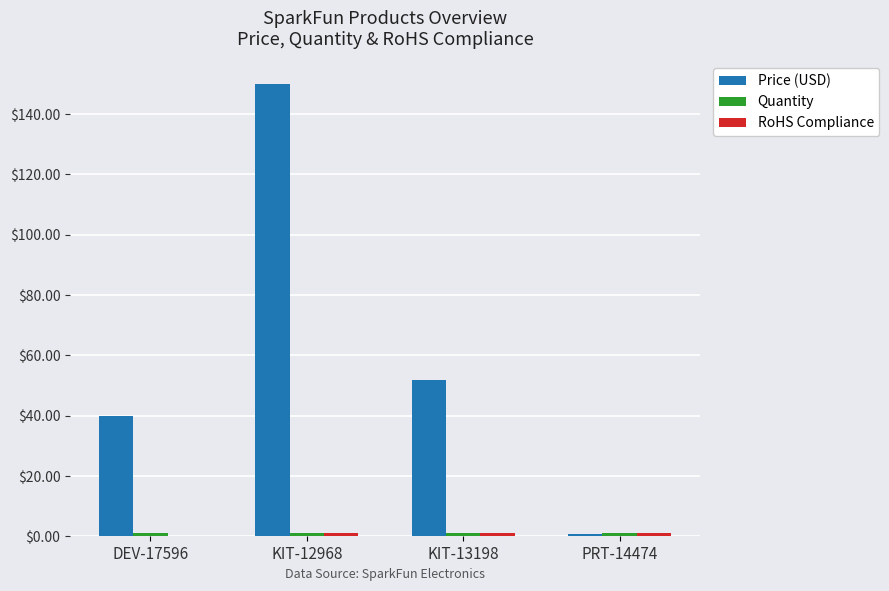

Which series has the largest total across all categories?

Price (USD)